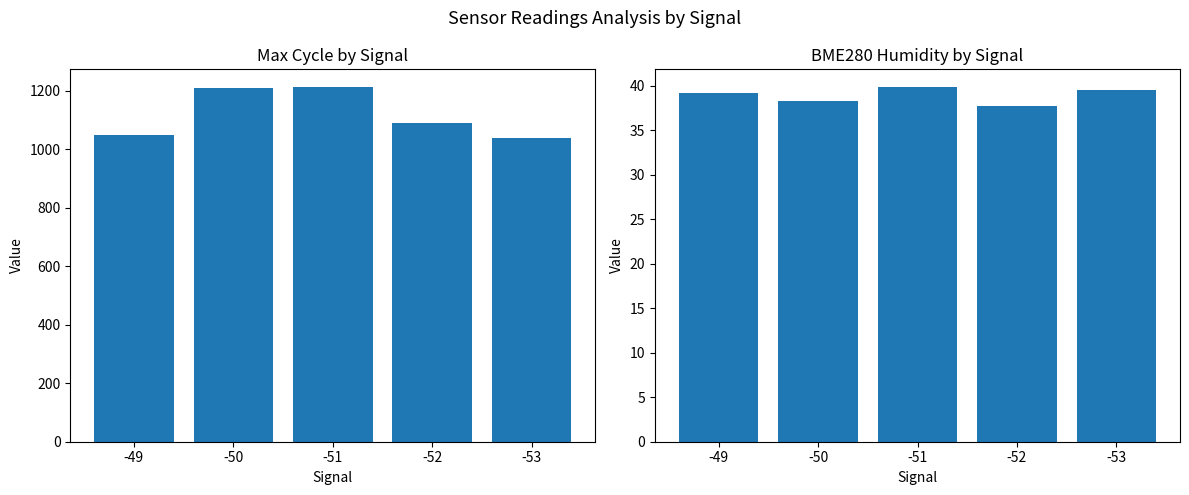

What are all the series names shown in the legend?

Max_cycle, BME280_humidity